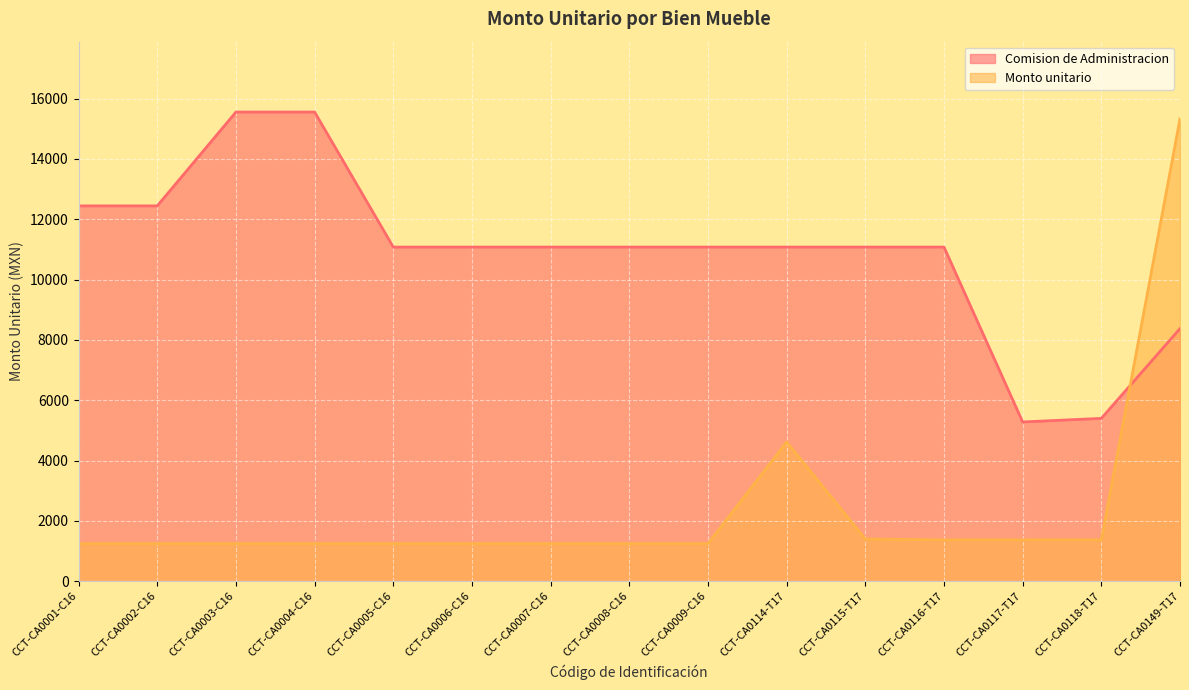

Where does the Comision de Administracion series first go above 11078?

CCT-CA0001-C16